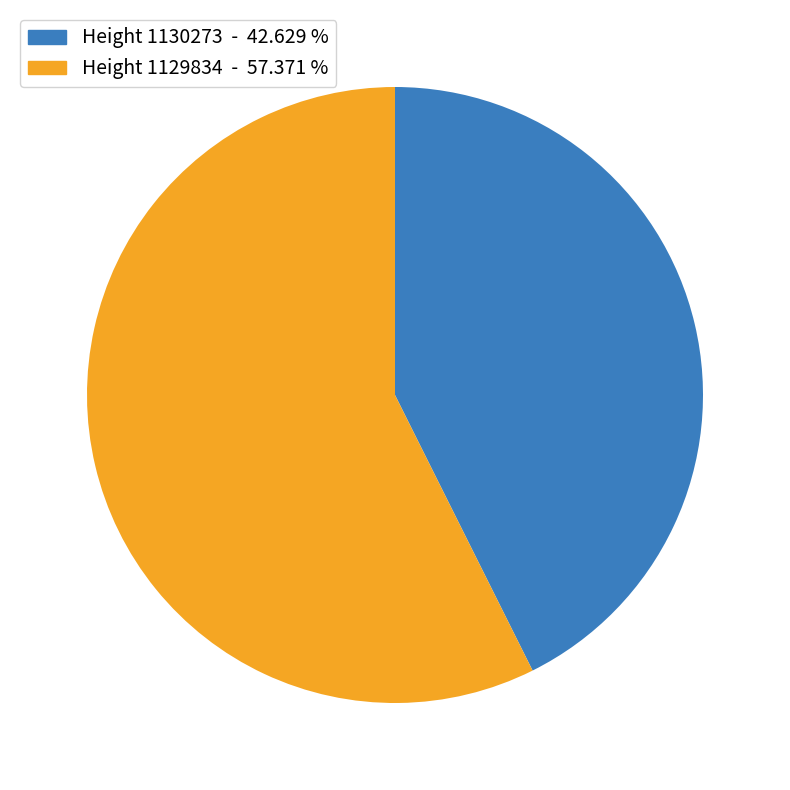

Is there a majority slice in this chart?

Yes